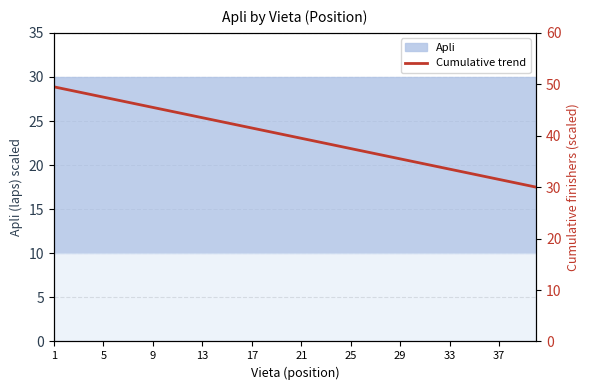

How many lines are shown in the chart?

1